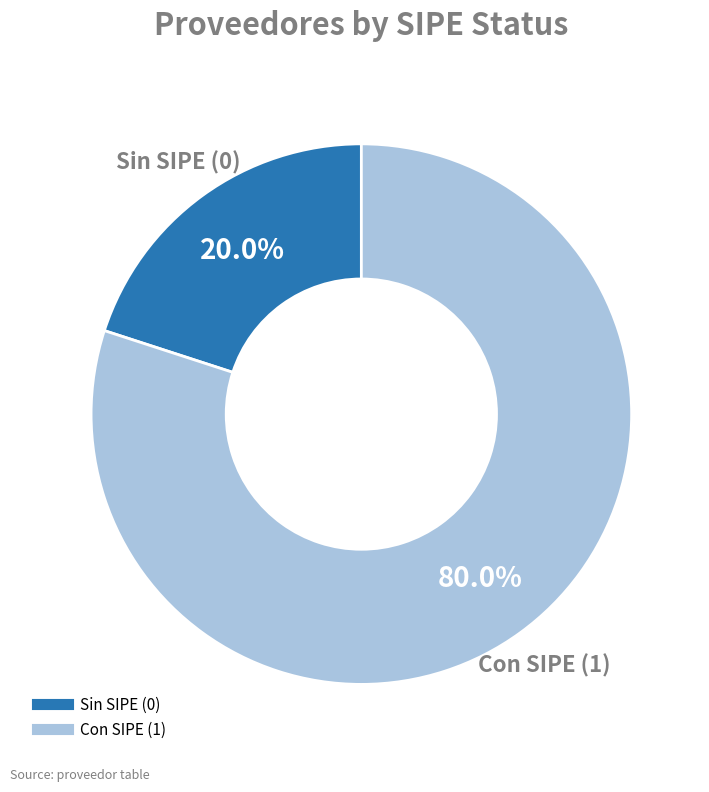

Does any single category account for the majority?

Yes